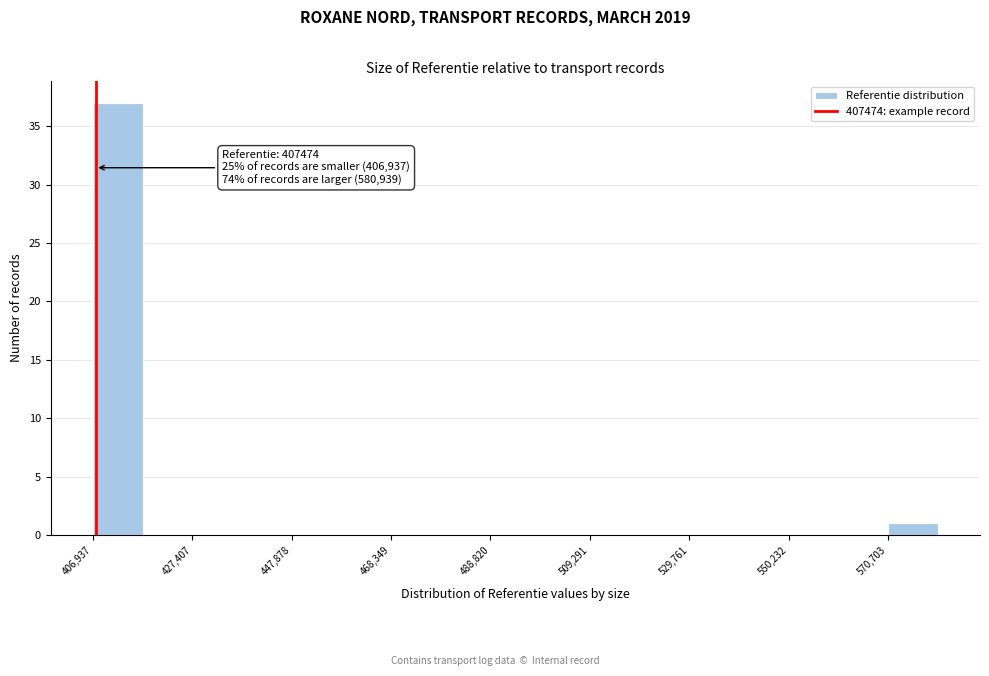

Read against the x-axis, roughly where is the centre of the tallest bar?

410000